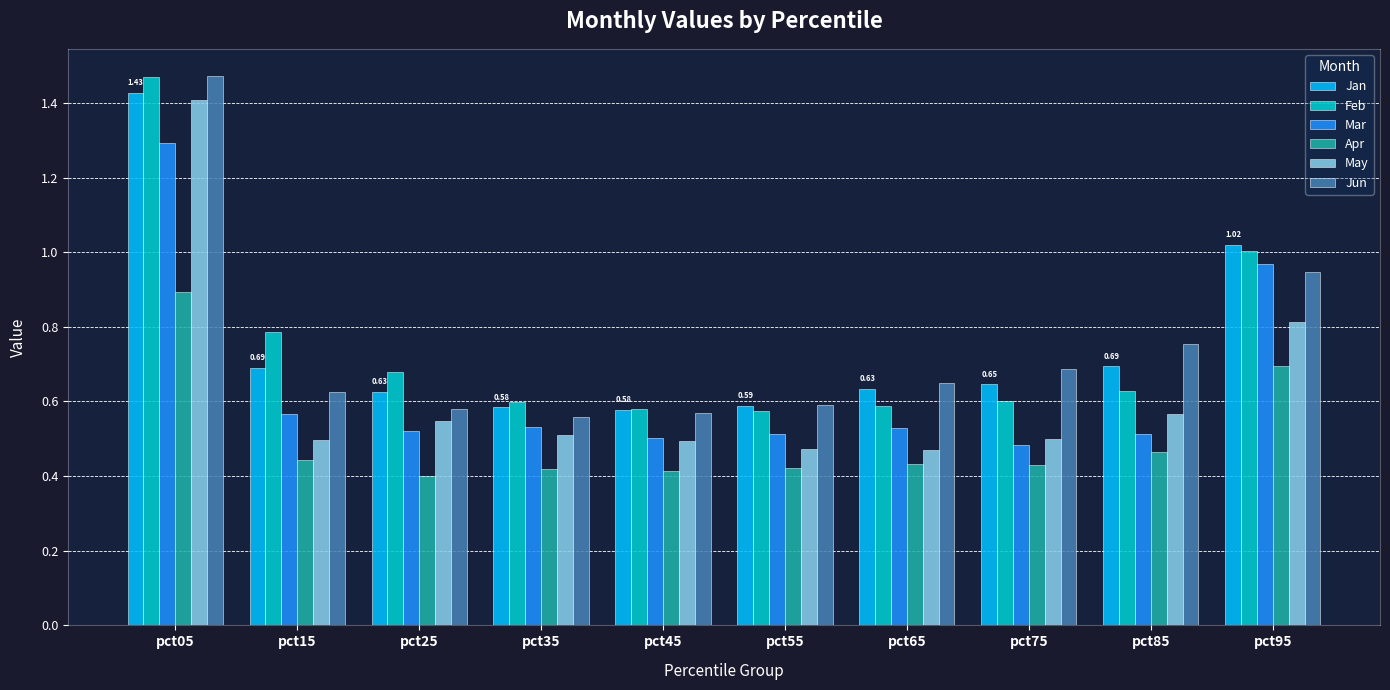

Which series has the widest spread of values?

May